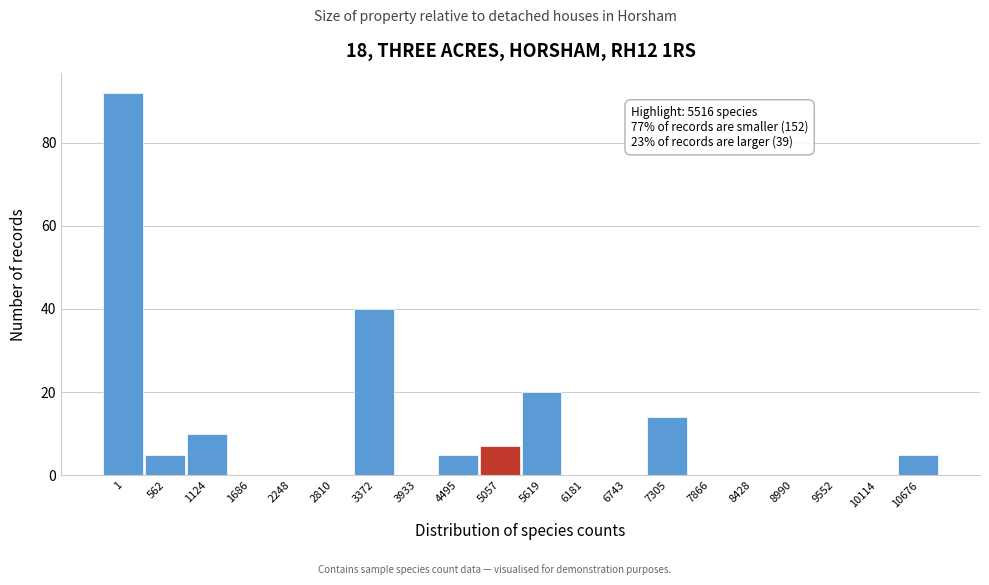

Reading right to left, extract all data points from this chart.

10676=5	10114=0	9552=0	8990=0	8428=0	7866=0	7305=14	6743=0	6181=0	5619=20	5057=7	4495=5	3933=0	3372=40	2810=0	2248=0	1686=0	1124=10	562=5	1=92